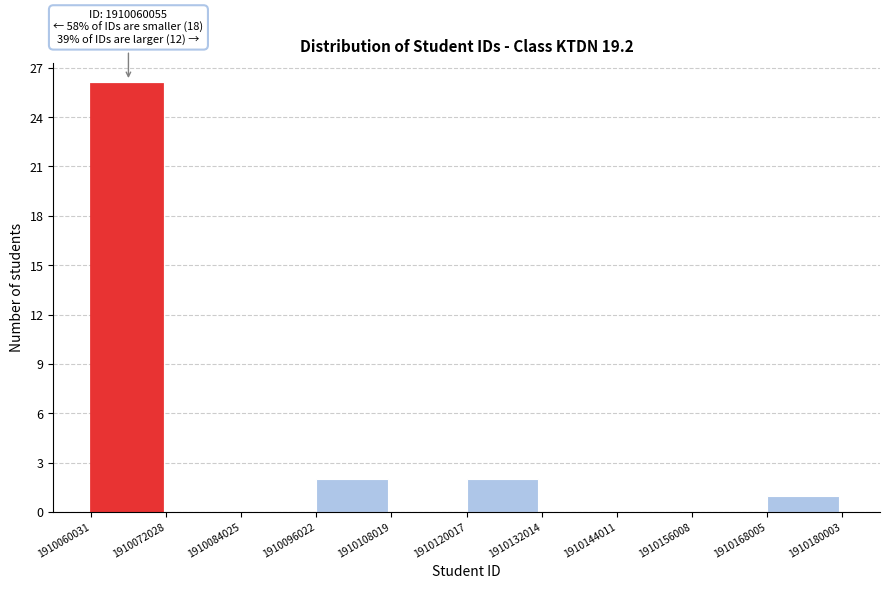

Over which range of the x-axis is the bar tallest?

1910060031 to 1910072028